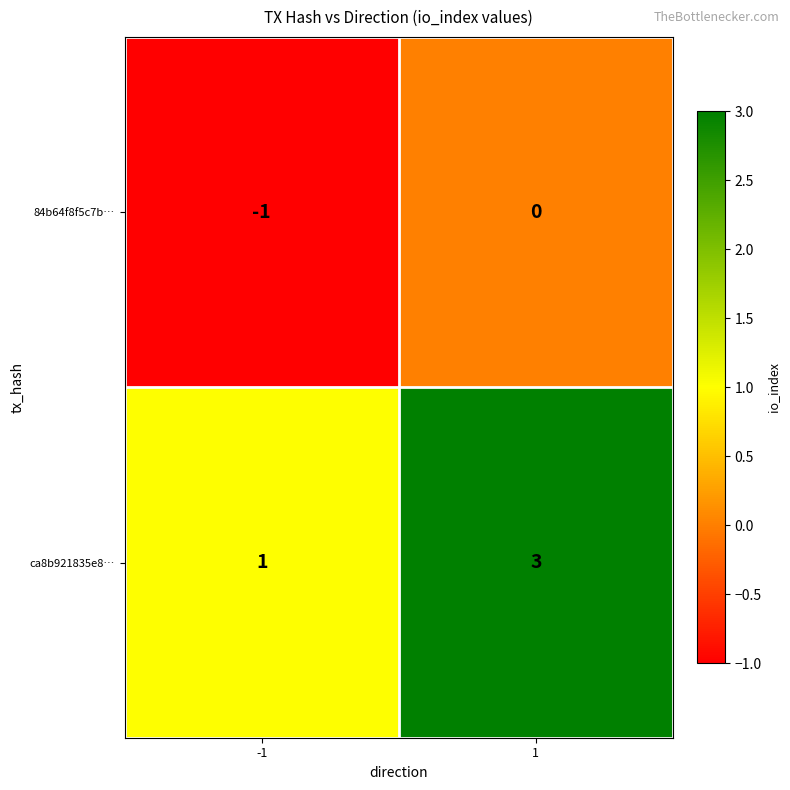

What is the maximum value shown in the chart?

3